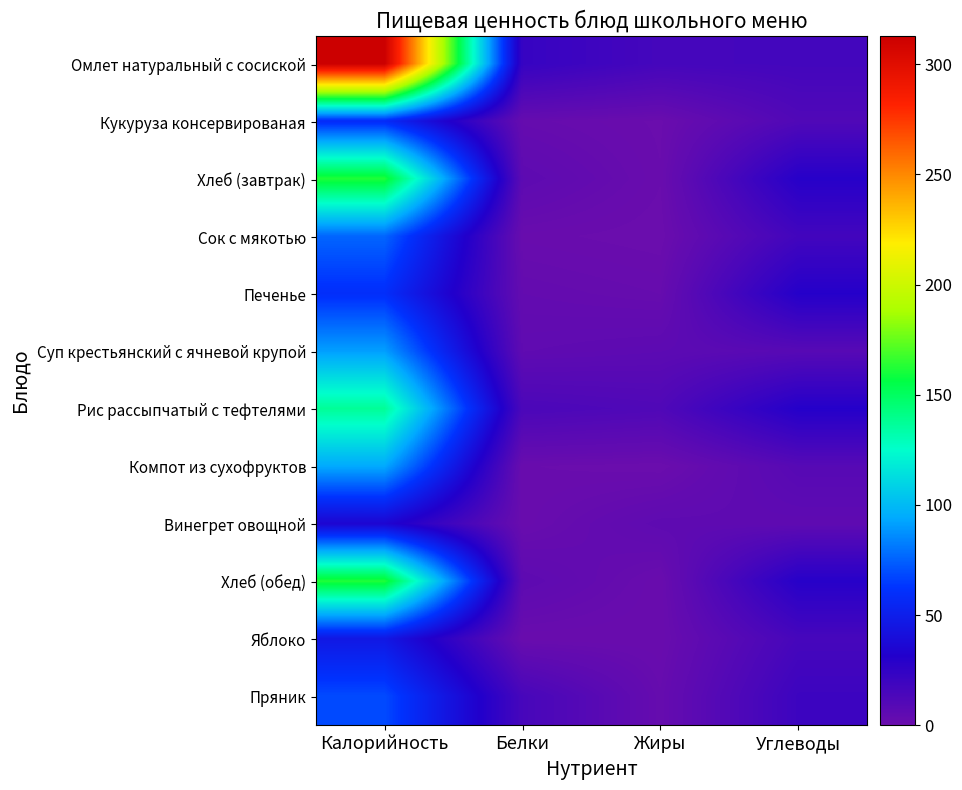

Which label corresponds to the smallest value in the chart?

Жиры